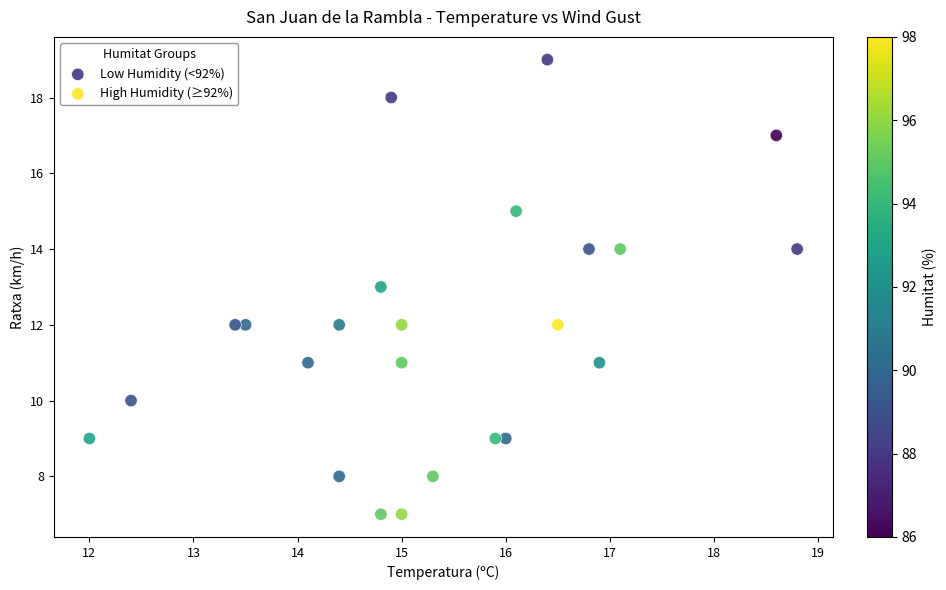

Which series contains the lowest Y value?

High Humidity (≥92%)